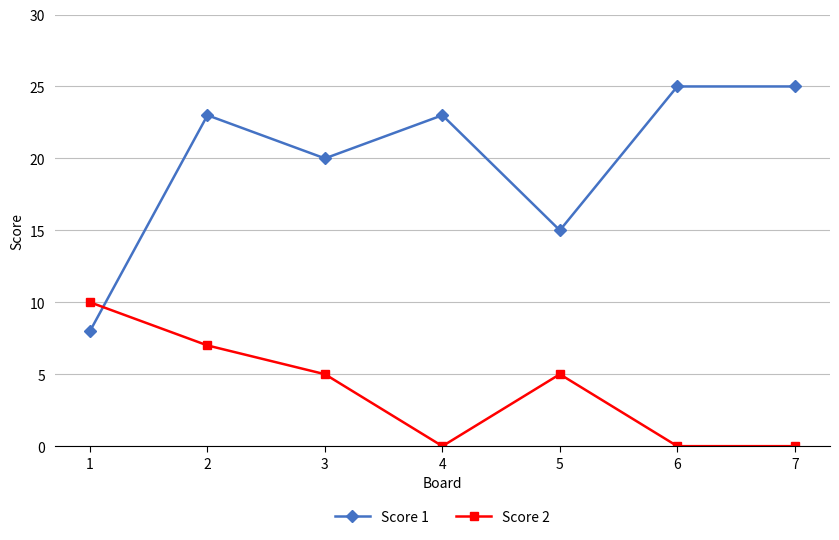

What is the approximate value of Score 2 at 1, to the nearest 5?

10